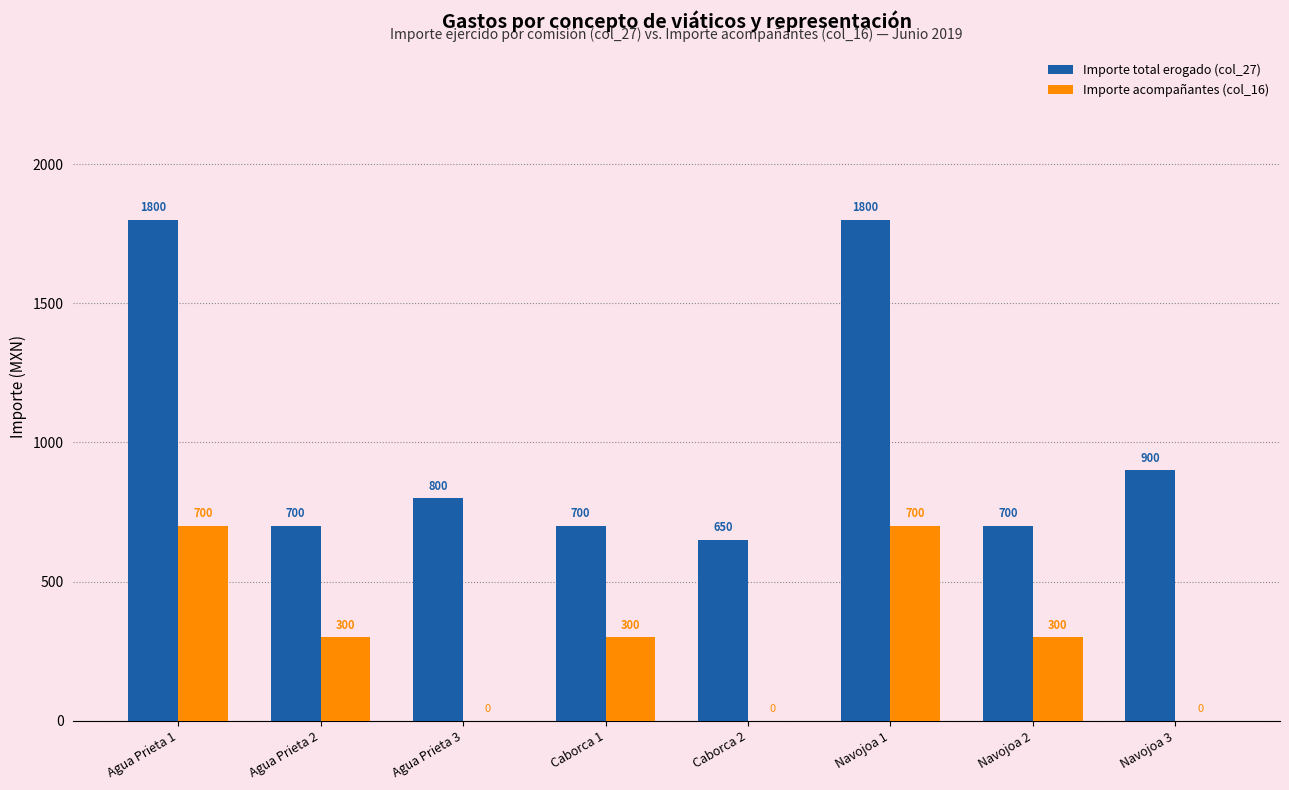

Reading right to left, list all the values displayed in this chart.

Importe total erogado (col_27): Navojoa 3=900	Navojoa 2=700	Navojoa 1=1800	Caborca 2=650	Caborca 1=700	Agua Prieta 3=800	Agua Prieta 2=700	Agua Prieta 1=1800
Importe acompañantes (col_16): Navojoa 3=0	Navojoa 2=300	Navojoa 1=700	Caborca 2=0	Caborca 1=300	Agua Prieta 3=0	Agua Prieta 2=300	Agua Prieta 1=700